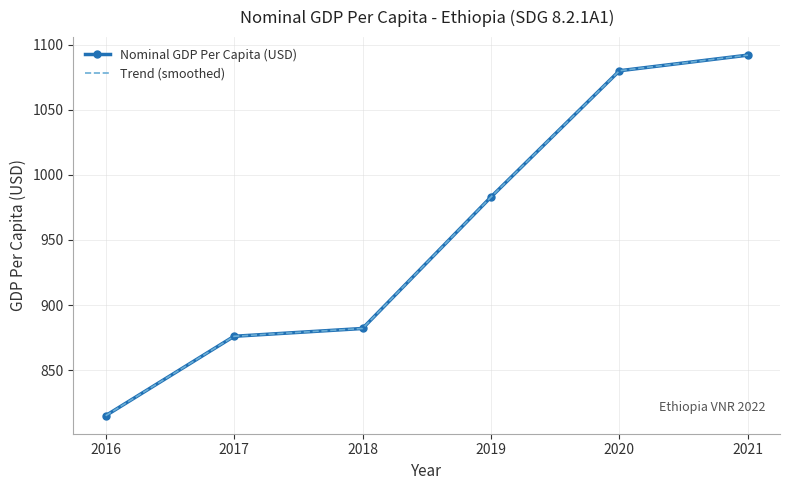

At which label is Nominal GDP Per Capita (USD) closest to 953?

2019